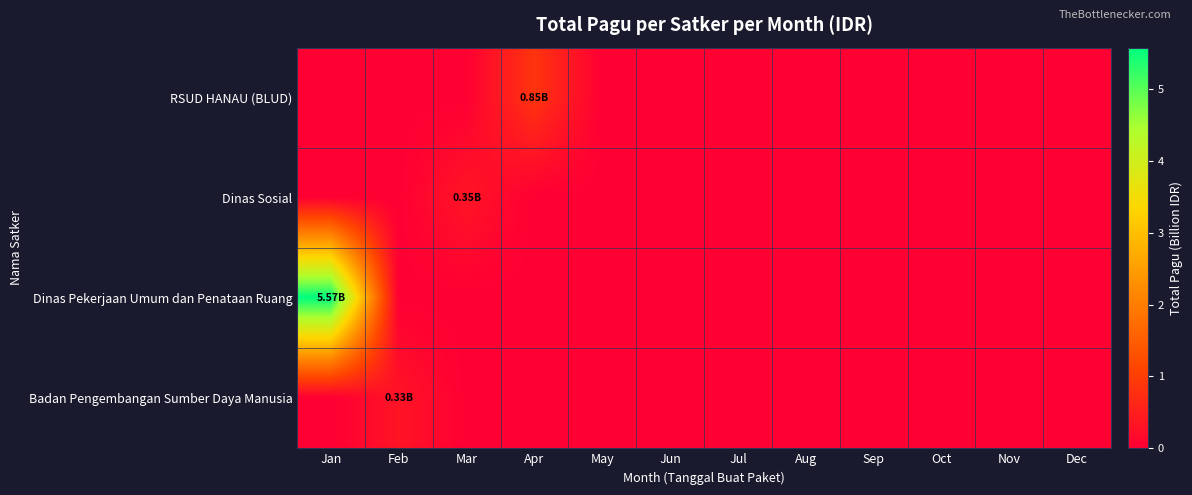

Reading left to right, list all the values displayed in this chart.

RSUD HANAU (BLUD): Jan=0.0	Feb=0.0	Mar=0.0	Apr=0.8	May=0.0	Jun=0.0	Jul=0.0	Aug=0.0	Sep=0.0	Oct=0.0	Nov=0.0	Dec=0.0
Dinas Sosial: Jan=0.0	Feb=0.0	Mar=0.4	Apr=0.0	May=0.0	Jun=0.0	Jul=0.0	Aug=0.0	Sep=0.0	Oct=0.0	Nov=0.0	Dec=0.0
Dinas Pekerjaan Umum dan Penataan Ruang: Jan=5.6	Feb=0.0	Mar=0.0	Apr=0.0	May=0.0	Jun=0.0	Jul=0.0	Aug=0.0	Sep=0.0	Oct=0.0	Nov=0.0	Dec=0.0
Badan Pengembangan Sumber Daya Manusia: Jan=0.0	Feb=0.3	Mar=0.0	Apr=0.0	May=0.0	Jun=0.0	Jul=0.0	Aug=0.0	Sep=0.0	Oct=0.0	Nov=0.0	Dec=0.0